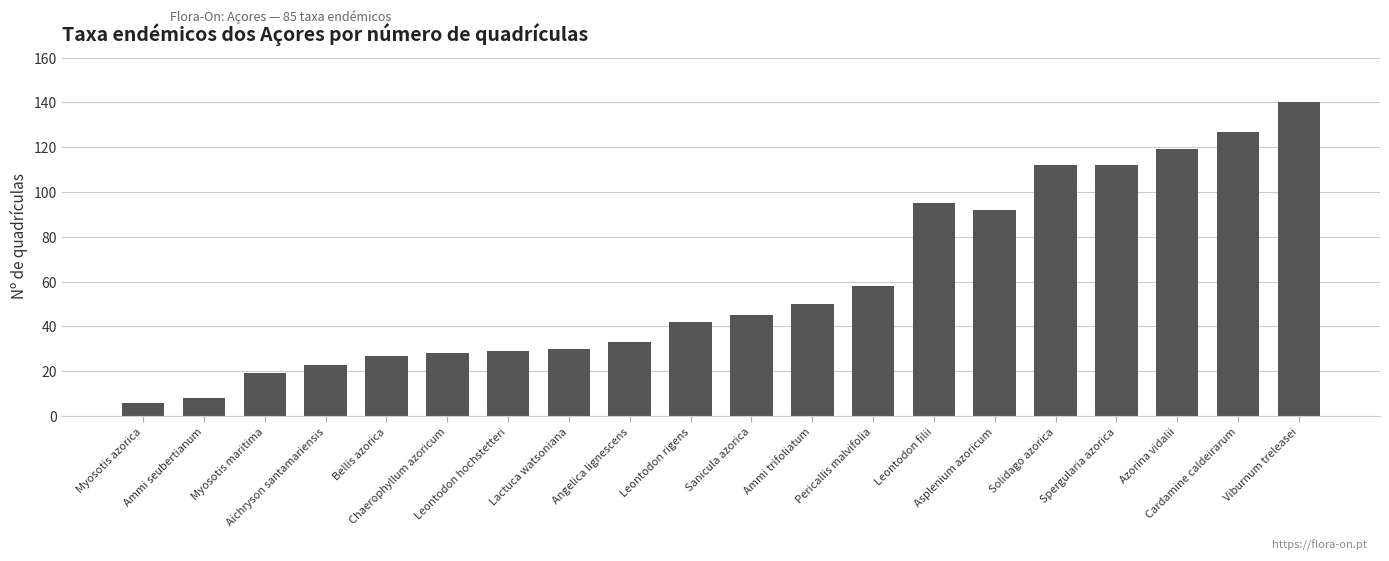

What is the value of the 5th bar from the left?

27